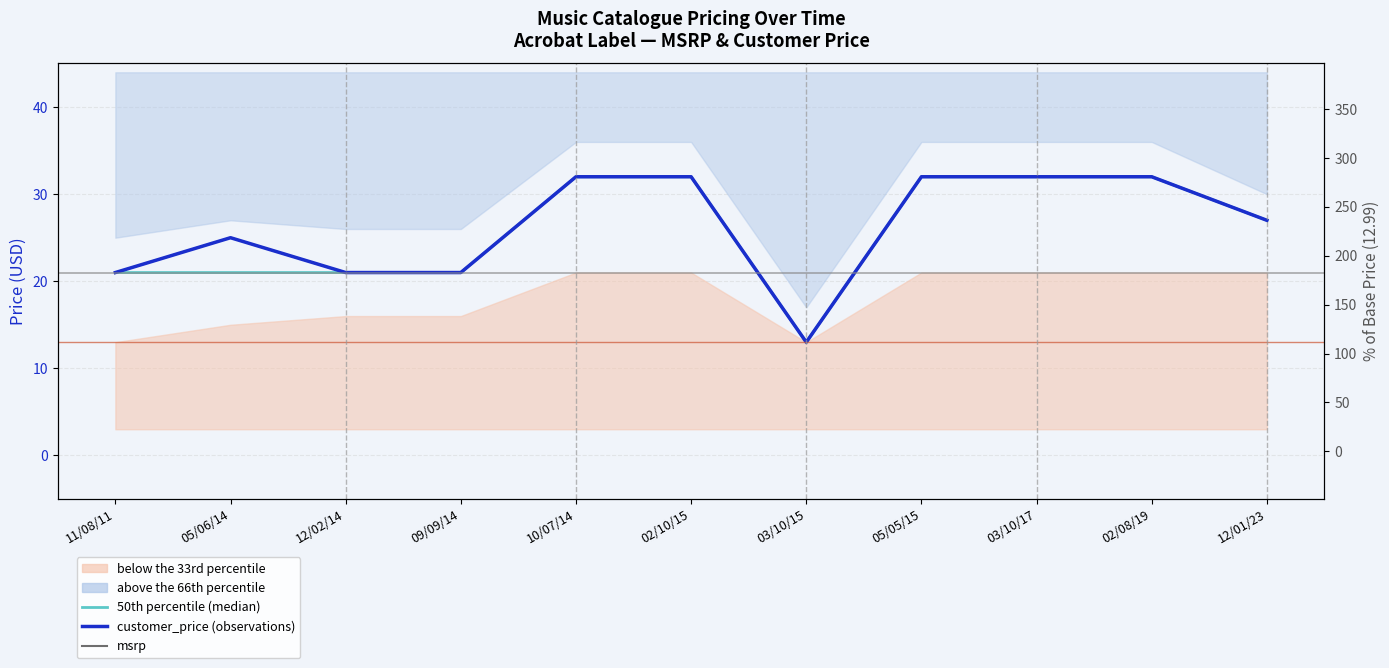

Is the value of 50th percentile (median) at 12/01/23 greater than the value of customer_price (observations) at 12/01/23?

No